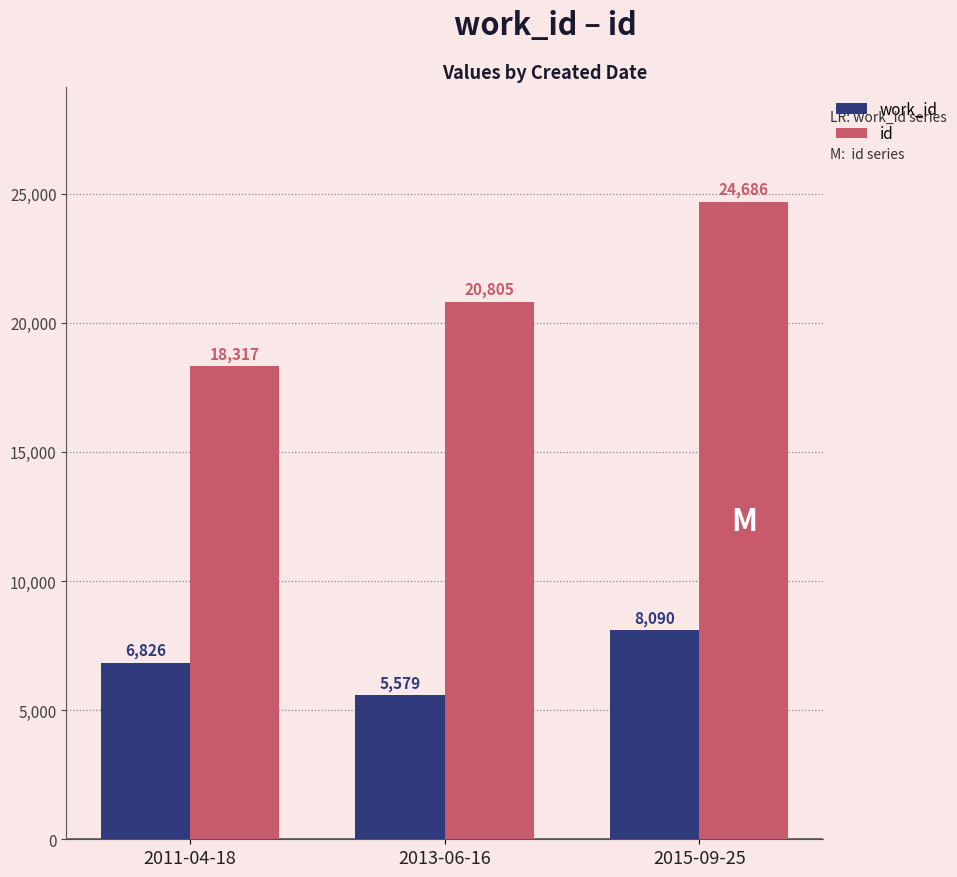

Rank the series at 2011-04-18 from highest to lowest value.

id, work_id